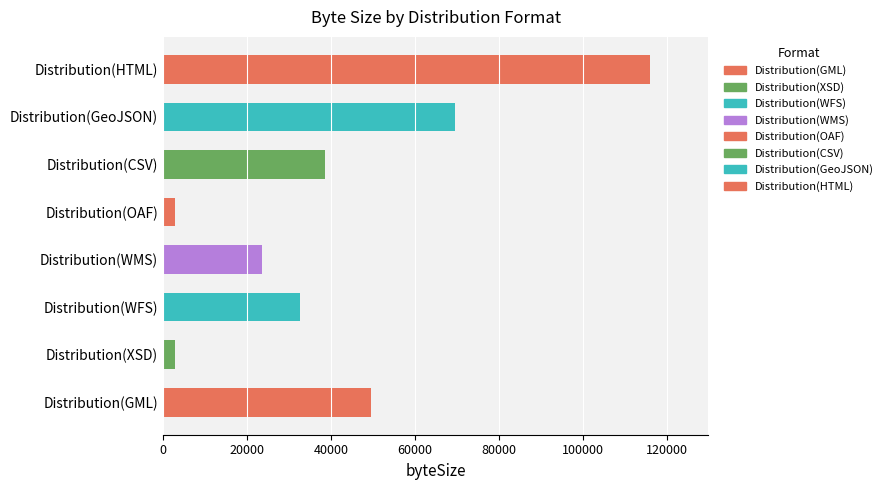

The value at Distribution(HTML) is 116039. True or false?

True